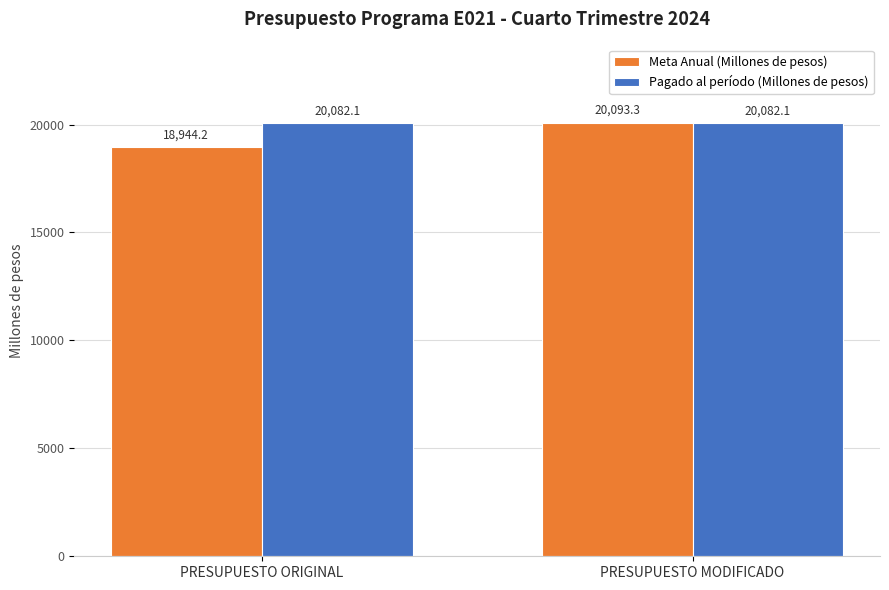

Are the bars grouped side by side (vs. stacked)?

Yes